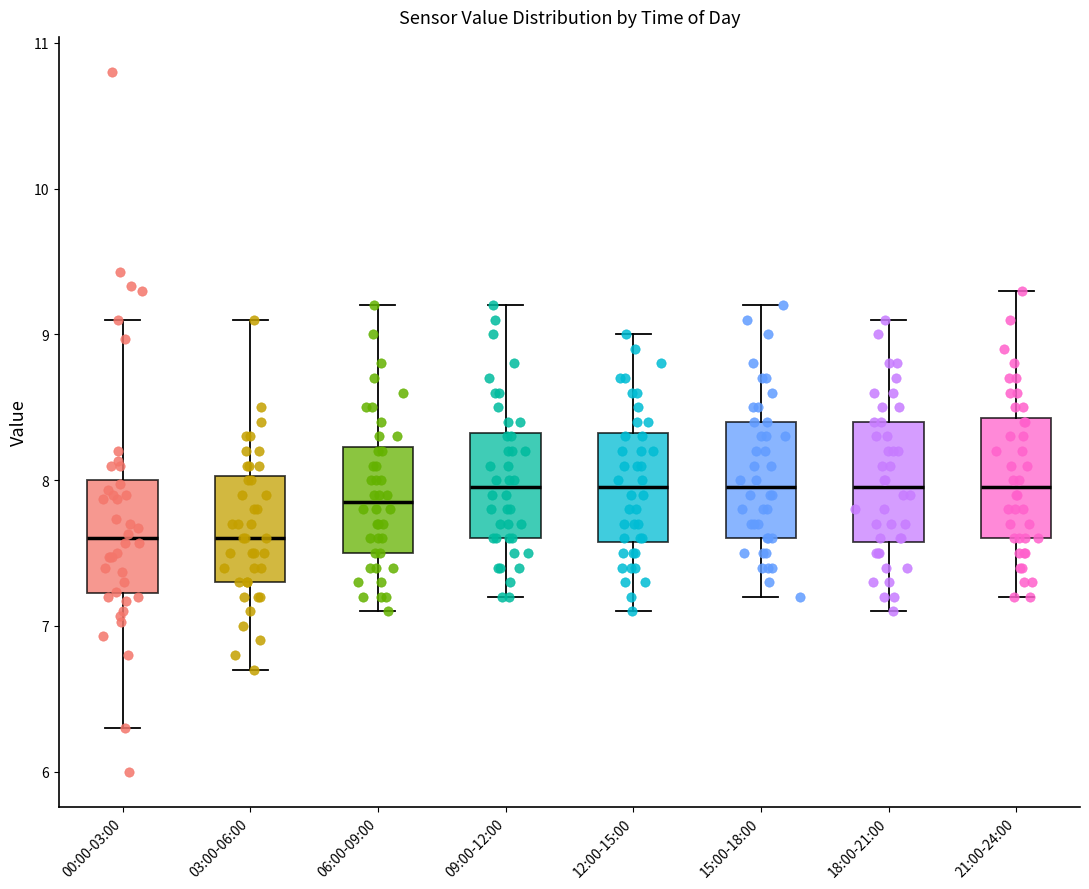

Reading left to right, transcribe this box plot: for each box, give where its median line is, the range the box spans, and where its two whiskers end, as read against the y-axis. The values are not printed on the chart, so give them approximately, as read against the axis.

00:00-03:00: median 7.6, box 7.2 to 8.0, whiskers 6.3 to 9.1
03:00-06:00: median 7.6, box 7.3 to 8.0, whiskers 6.7 to 9.1
06:00-09:00: median 7.9, box 7.5 to 8.2, whiskers 7.1 to 9.2
09:00-12:00: median 8.0, box 7.6 to 8.3, whiskers 7.2 to 9.2
12:00-15:00: median 8.0, box 7.6 to 8.3, whiskers 7.1 to 9.0
15:00-18:00: median 8.0, box 7.6 to 8.4, whiskers 7.2 to 9.2
18:00-21:00: median 8.0, box 7.6 to 8.4, whiskers 7.1 to 9.1
21:00-24:00: median 8.0, box 7.6 to 8.4, whiskers 7.2 to 9.3